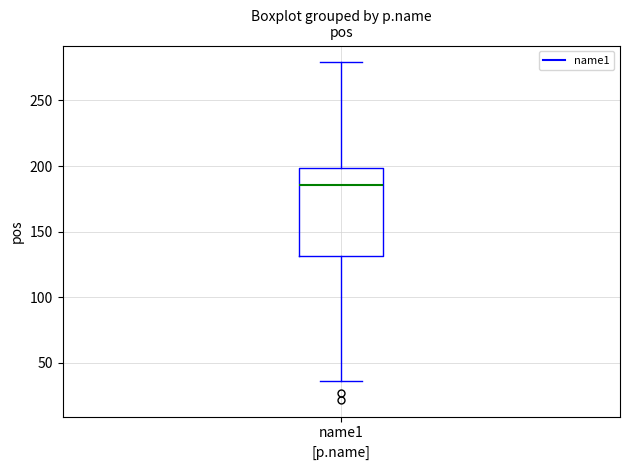

Read this box plot against the y-axis: the position of the median line, the range covered by the box, and the ends of both whiskers. The values are not printed on the chart, so give them approximately, as read against the axis.

median 185, box 130 to 200, whiskers 35 to 280